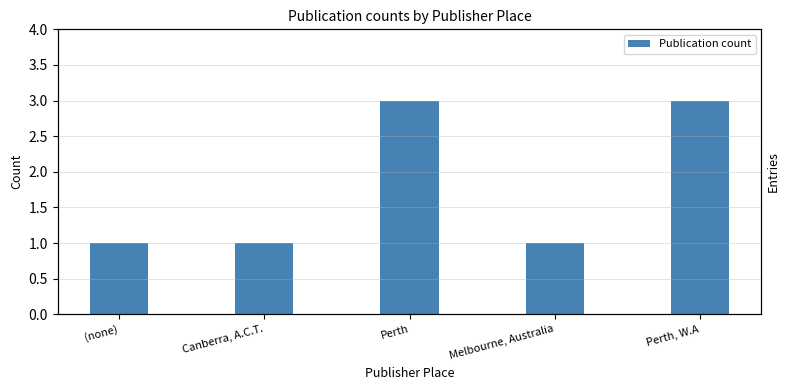

How many bars are there in total?

5